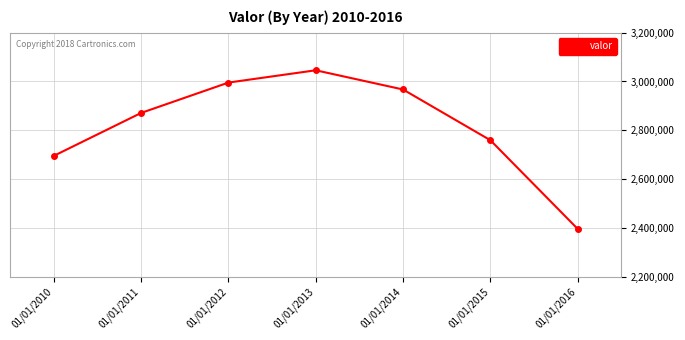

Reading left to right, transcribe all the data shown in this chart.

01/01/2010=2694834	01/01/2011=2870911	01/01/2012=2995478	01/01/2013=3045938	01/01/2014=2967159	01/01/2015=2759088	01/01/2016=2395283